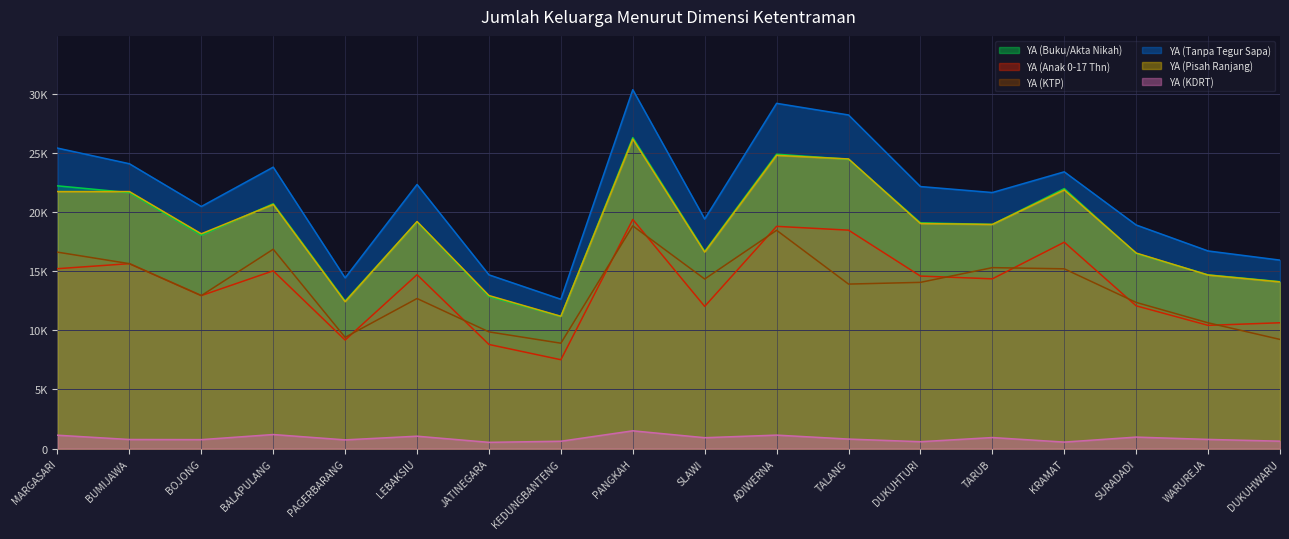

The YA (KDRT) series shows 633 at DUKUHWARU. True or false?

True